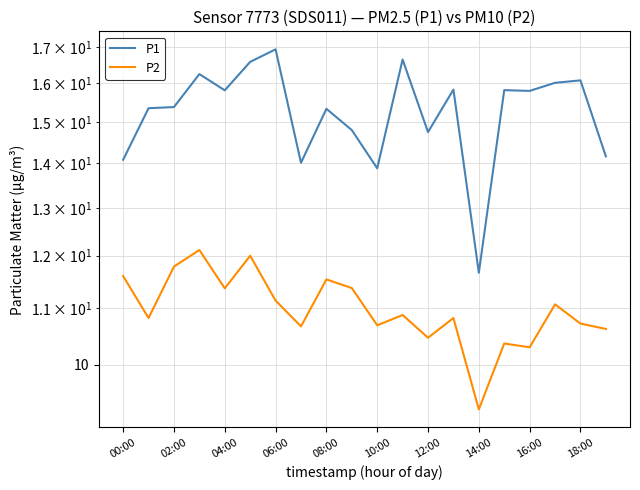

True or false: P2 and P1 cross at least once.

False